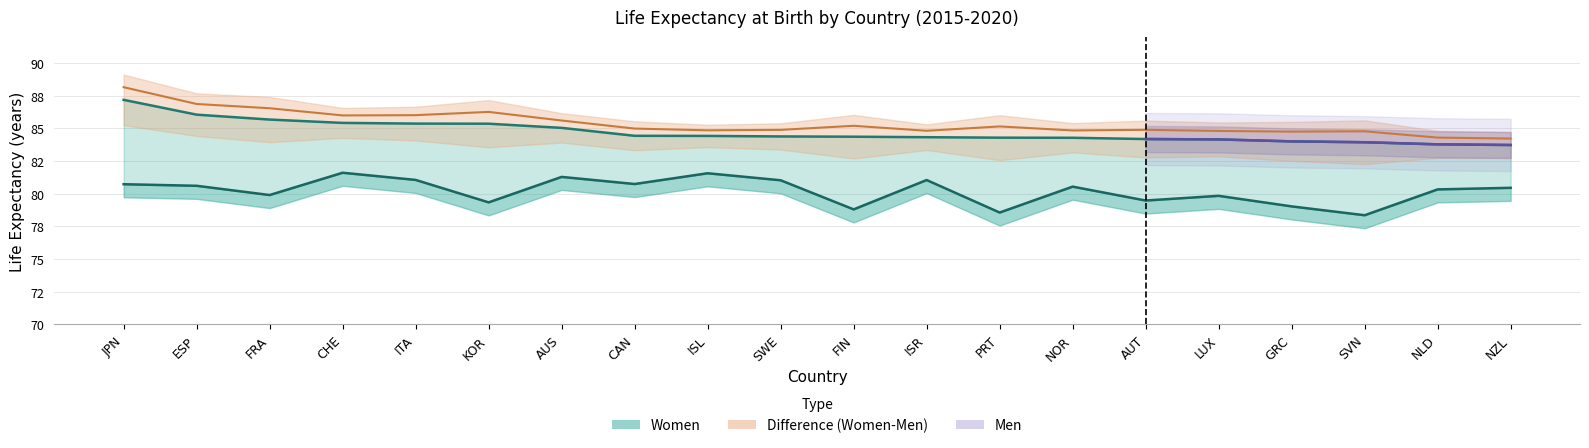

True or false: Men and Women cross at least once.

False